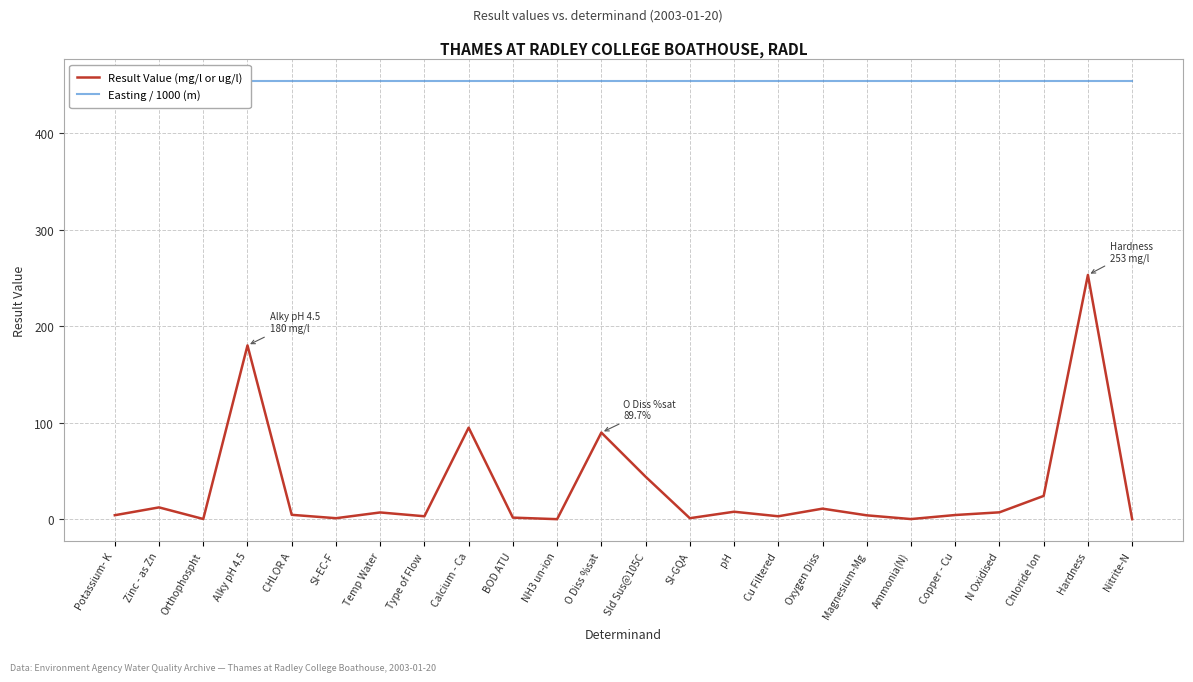

What position from the right is Nitrite-N?

1